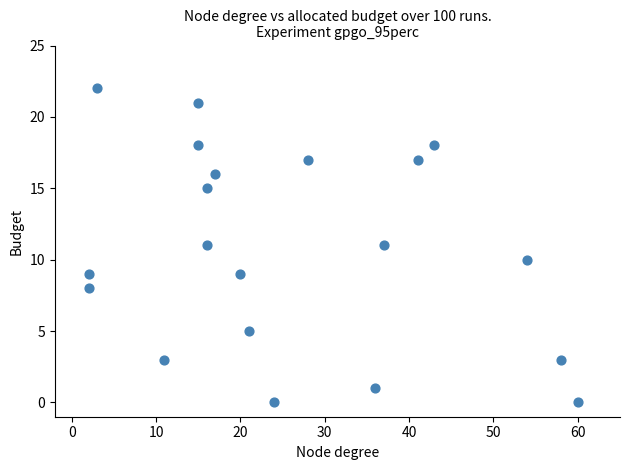

What is the range of Y values (max minus min)?

22